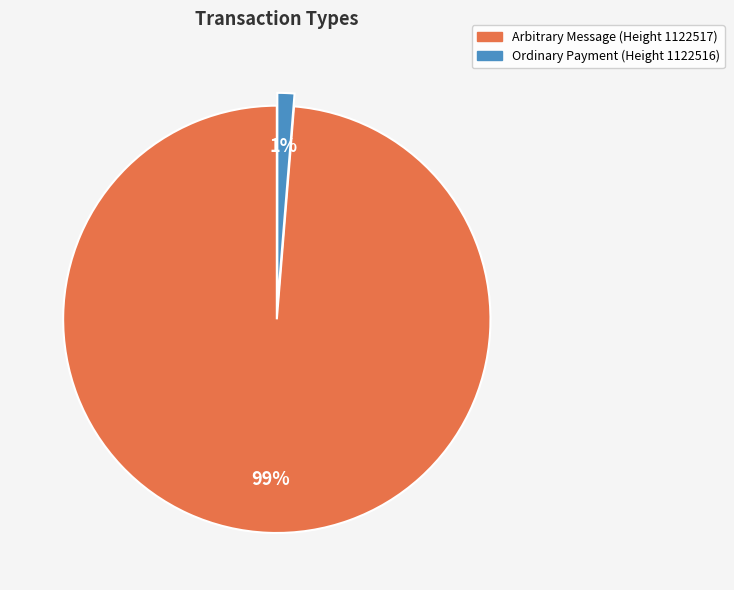

Which slice represents more than half of the pie?

Arbitrary Message (Height 1122517)